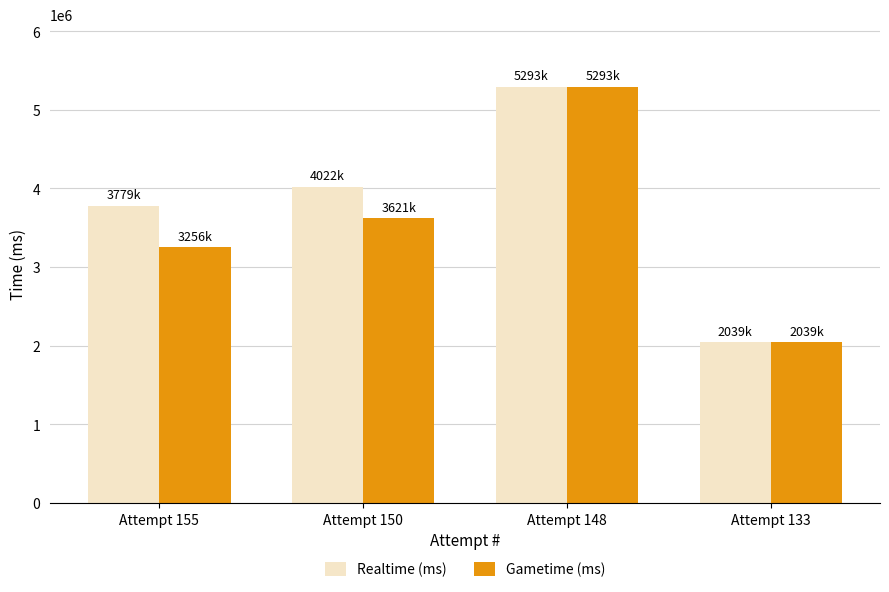

True or false: Realtime (ms) has a value of 2039287 at Attempt 133.

True